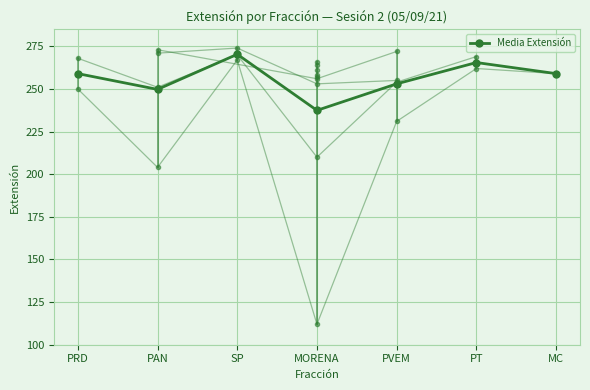

Reading left to right, transcribe all the data shown in this chart.

PRD=259.0	PAN=249.8	SP=270.3	MORENA=237.4	PVEM=253.0	PT=265.5	MC=259.0